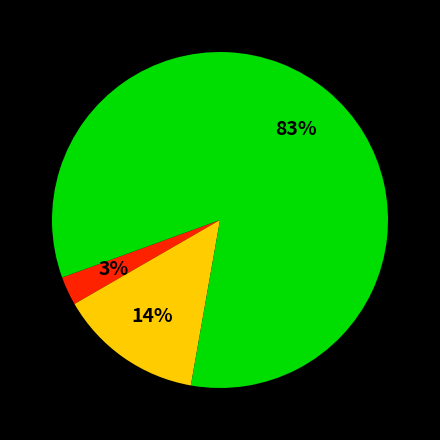

Is there any slice that represents more than half of the pie?

Yes